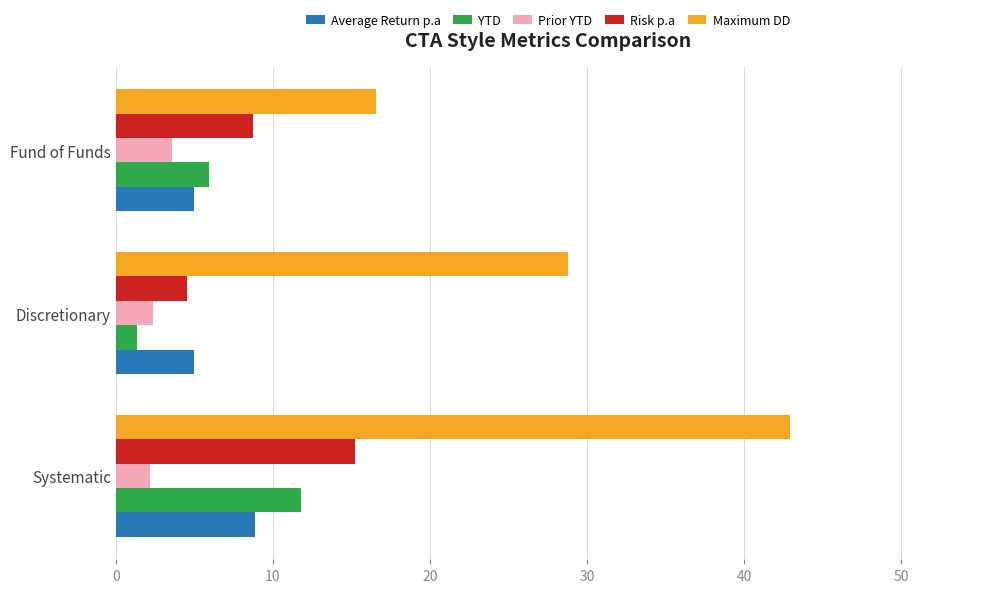

What are all the series names shown in the legend?

Average Return p.a, YTD, Prior YTD, Risk p.a, Maximum DD